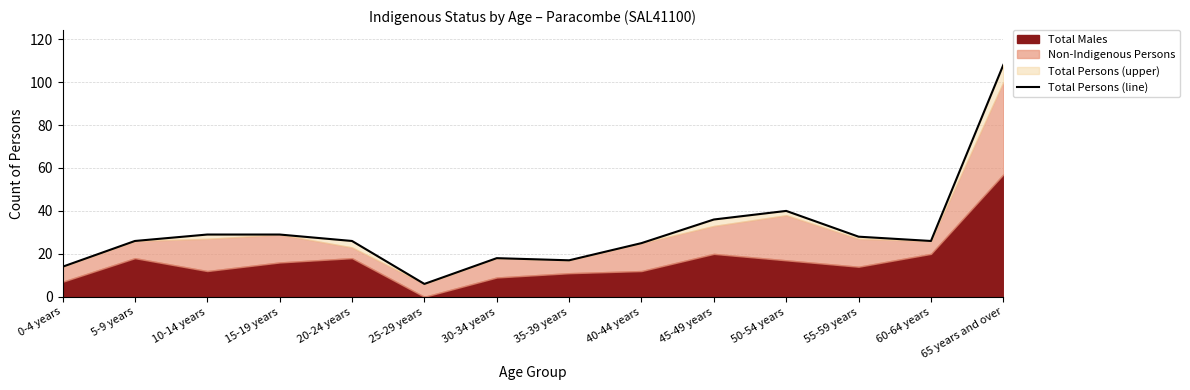

Is it true that the value at 50-54 years is 58?

False